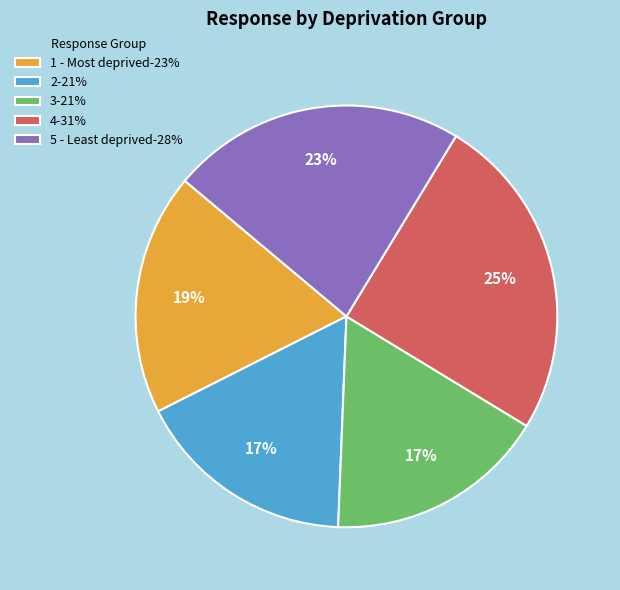

Which slice is the largest?

4